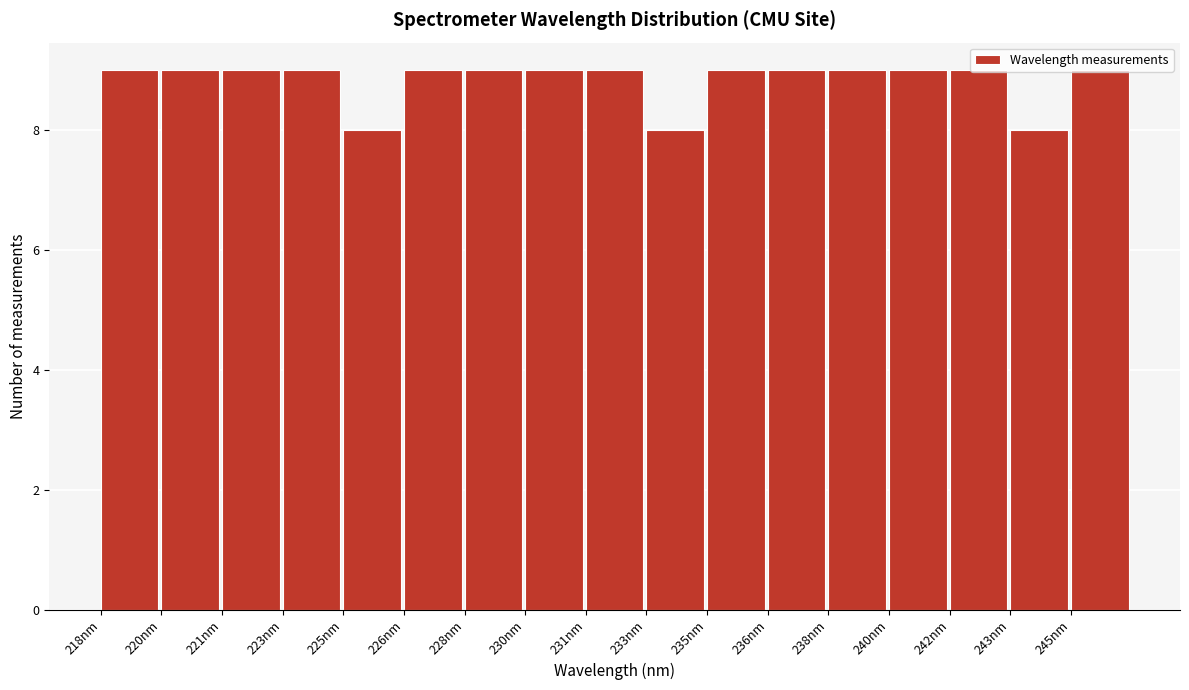

What is the value of the 15th bar from the left?

9